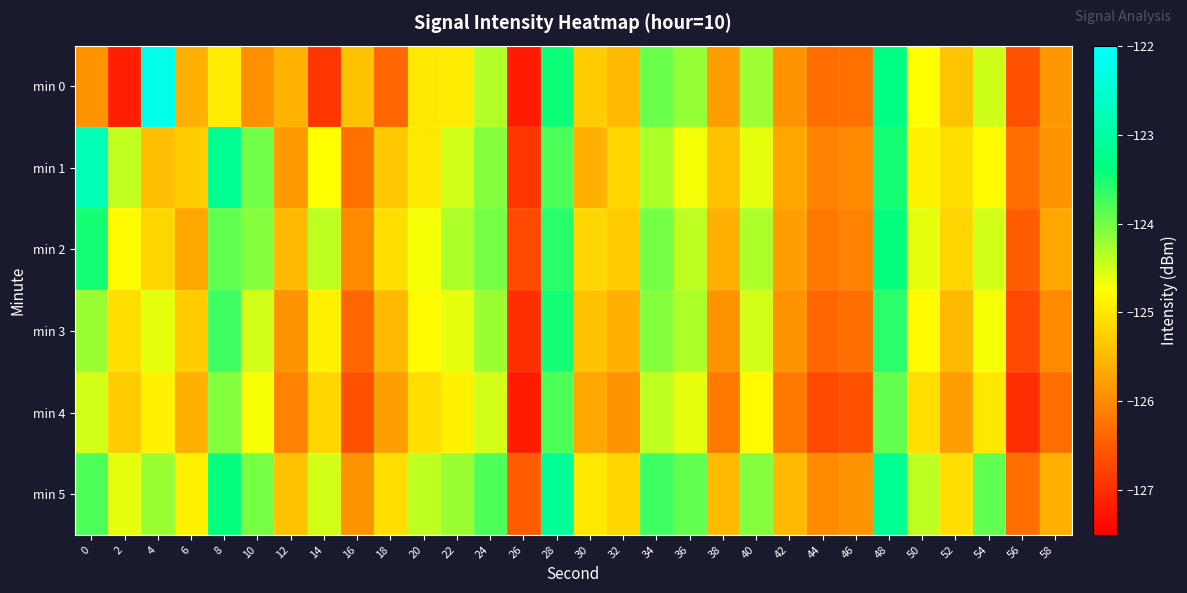

Reading left to right, list all the values displayed in this chart.

min 0: 0=-125.9	2=-127.2	4=-122.2	6=-125.6	8=-125.0	10=-125.9	12=-125.6	14=-126.9	16=-125.4	18=-126.4	20=-125.0	22=-125.0	24=-124.3	26=-127.2	28=-123.4	30=-125.3	32=-125.5	34=-124.0	36=-124.2	38=-125.8	40=-124.2	42=-125.9	44=-126.3	46=-126.3	48=-123.3	50=-124.7	52=-125.4	54=-124.5	56=-126.6	58=-125.9
min 1: 0=-122.8	2=-124.4	4=-125.4	6=-125.3	8=-123.2	10=-124.0	12=-125.8	14=-124.8	16=-126.3	18=-125.3	20=-125.0	22=-124.5	24=-124.1	26=-126.9	28=-123.8	30=-125.6	32=-125.2	34=-124.3	36=-124.7	38=-125.4	40=-124.6	42=-125.7	44=-126.1	46=-126.0	48=-123.5	50=-124.9	52=-125.1	54=-124.8	56=-126.3	58=-125.9
min 2: 0=-123.5	2=-124.8	4=-125.2	6=-125.7	8=-123.9	10=-124.1	12=-125.5	14=-124.4	16=-126.0	18=-125.1	20=-124.7	22=-124.3	24=-124.0	26=-126.7	28=-123.6	30=-125.2	32=-125.3	34=-124.0	36=-124.4	38=-125.6	40=-124.3	42=-125.8	44=-126.2	46=-126.1	48=-123.4	50=-124.6	52=-125.2	54=-124.5	56=-126.5	58=-125.7
min 3: 0=-124.2	2=-125.1	4=-124.6	6=-125.3	8=-123.7	10=-124.5	12=-125.9	14=-124.9	16=-126.4	18=-125.5	20=-124.8	22=-124.6	24=-124.2	26=-127.0	28=-123.5	30=-125.4	32=-125.6	34=-124.1	36=-124.3	38=-125.9	40=-124.5	42=-125.9	44=-126.4	46=-126.3	48=-123.6	50=-124.8	52=-125.5	54=-124.7	56=-126.7	58=-126.0
min 4: 0=-124.5	2=-125.3	4=-124.9	6=-125.6	8=-124.1	10=-124.7	12=-126.1	14=-125.2	16=-126.6	18=-125.8	20=-125.1	22=-124.9	24=-124.5	26=-127.2	28=-123.8	30=-125.7	32=-125.9	34=-124.4	36=-124.6	38=-126.2	40=-124.8	42=-126.2	44=-126.7	46=-126.6	48=-123.9	50=-125.1	52=-125.8	54=-125.0	56=-127.0	58=-126.3
min 5: 0=-123.8	2=-124.6	4=-124.2	6=-124.9	8=-123.4	10=-124.0	12=-125.4	14=-124.5	16=-125.9	18=-125.1	20=-124.4	22=-124.2	24=-123.8	26=-126.5	28=-123.1	30=-125.0	32=-125.2	34=-123.7	36=-123.9	38=-125.5	40=-124.1	42=-125.5	44=-126.0	46=-125.9	48=-123.2	50=-124.4	52=-125.1	54=-123.9	56=-126.3	58=-125.6